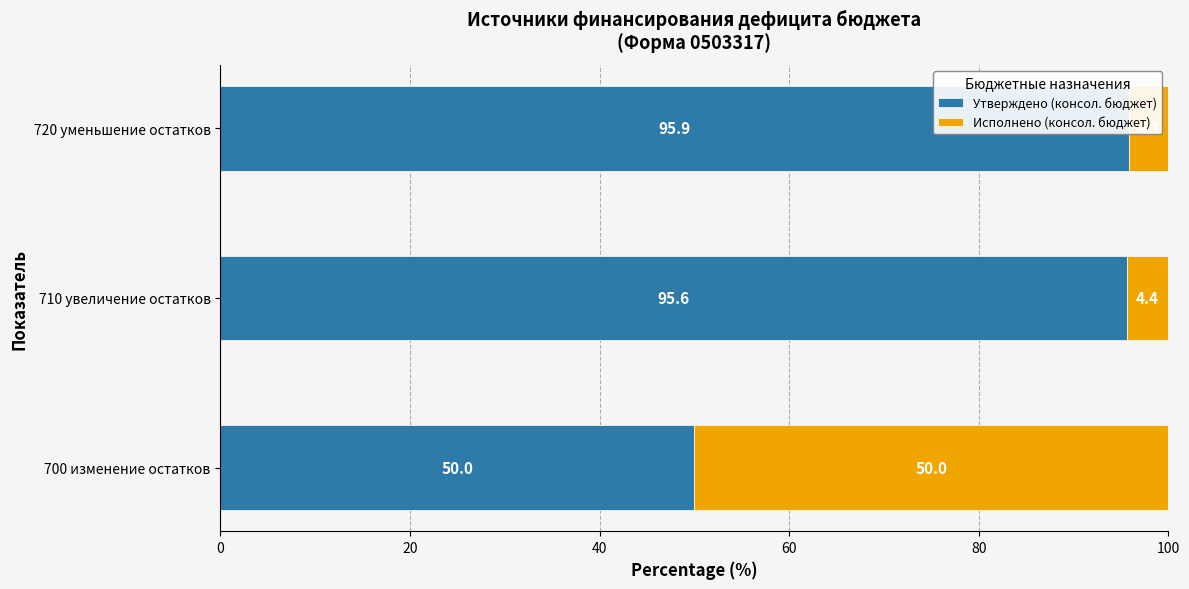

What is the maximum value shown in the chart?

95.9